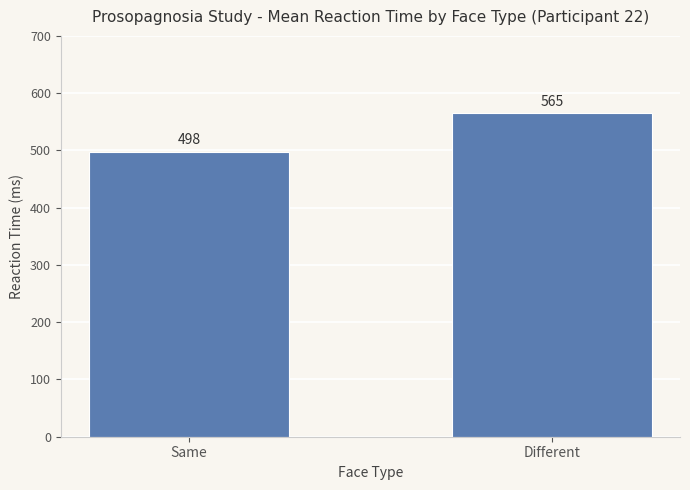

Rank the categories by value from highest to lowest.

Different, Same